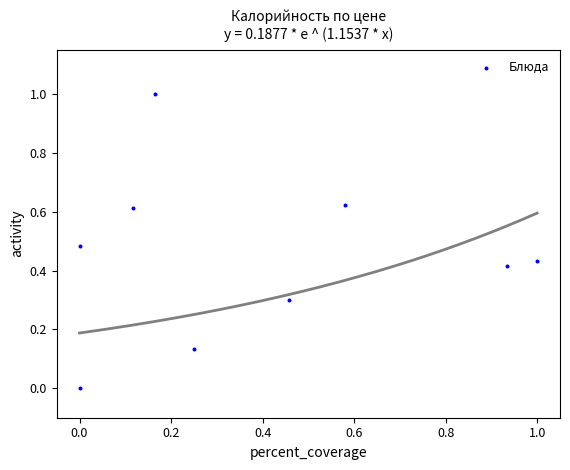

What is the range of X values (max minus min)?

1.0